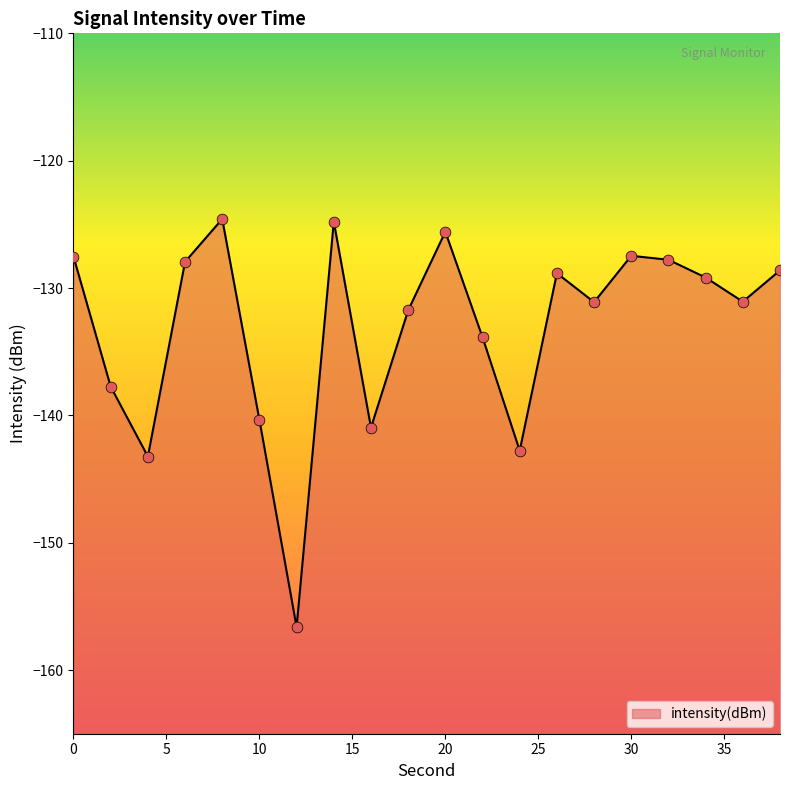

What is the change in value from 34 to 38?

+0.6